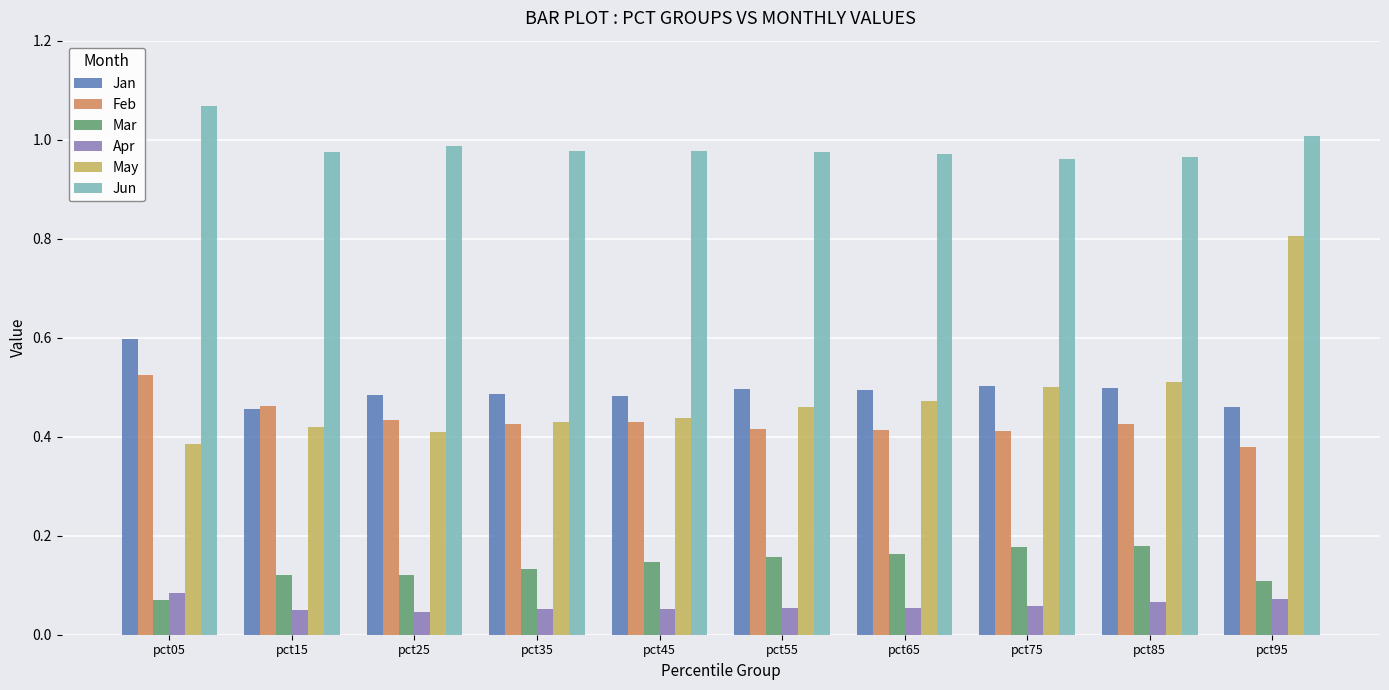

At which category is the sum across all series the highest?

pct95